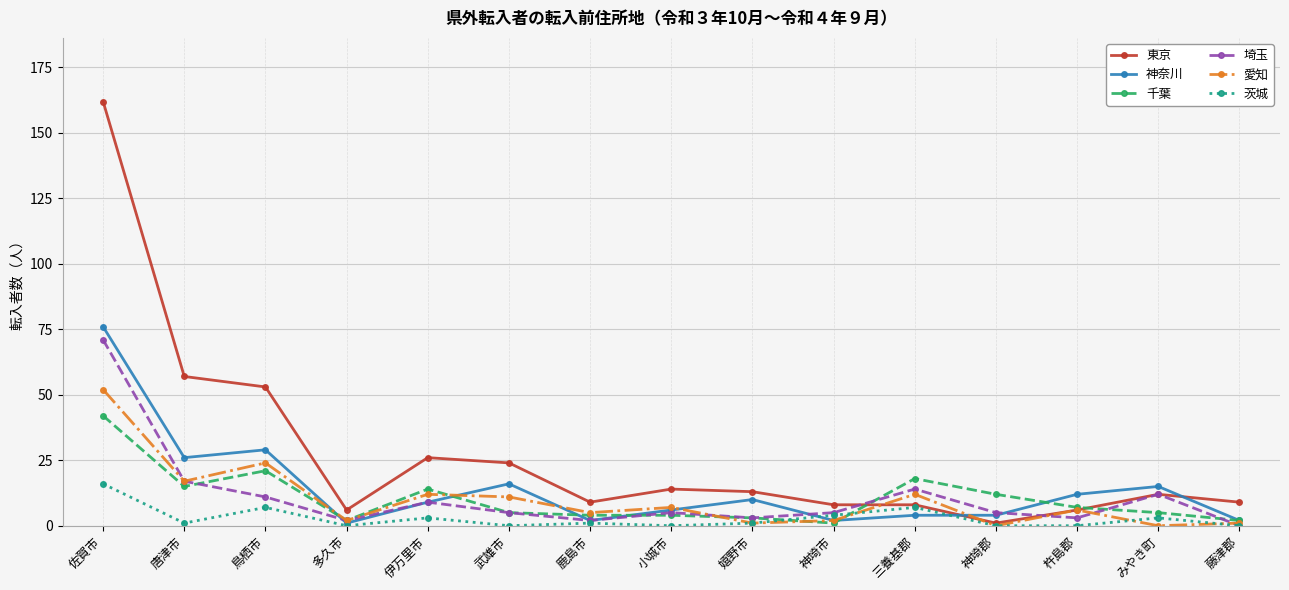

Read the 東京 value at 藤津郡, to the nearest 10.

10